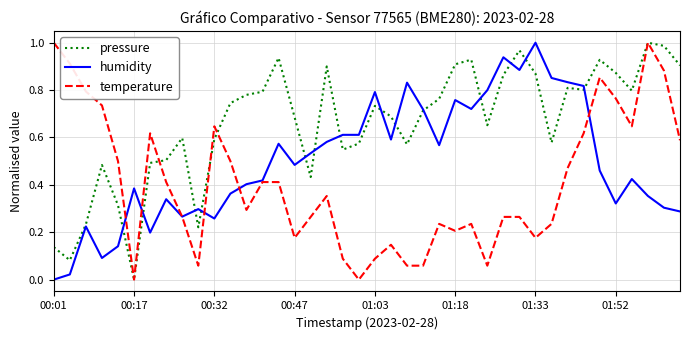

Rank the series by their average value, from lowest to highest.

temperature, humidity, pressure